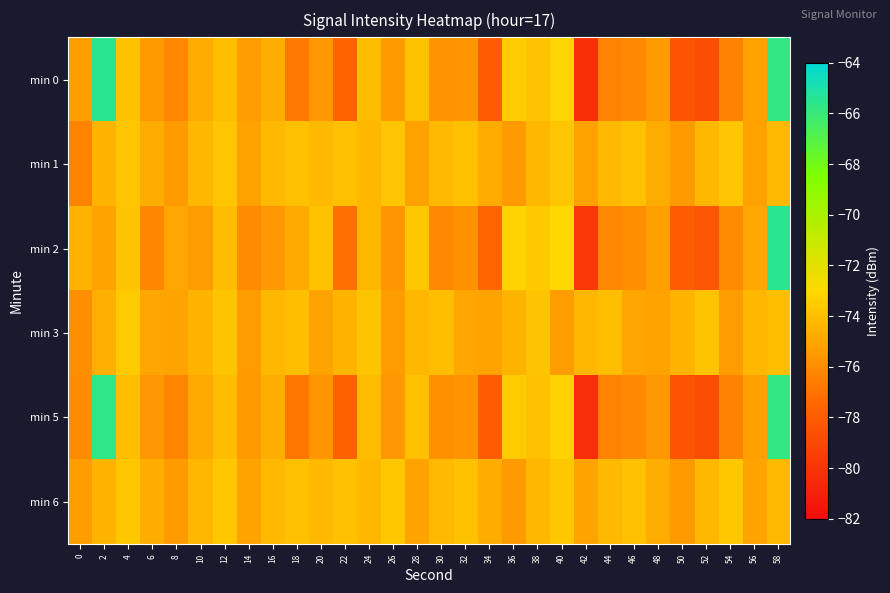

Count the number of data series in this chart.

6